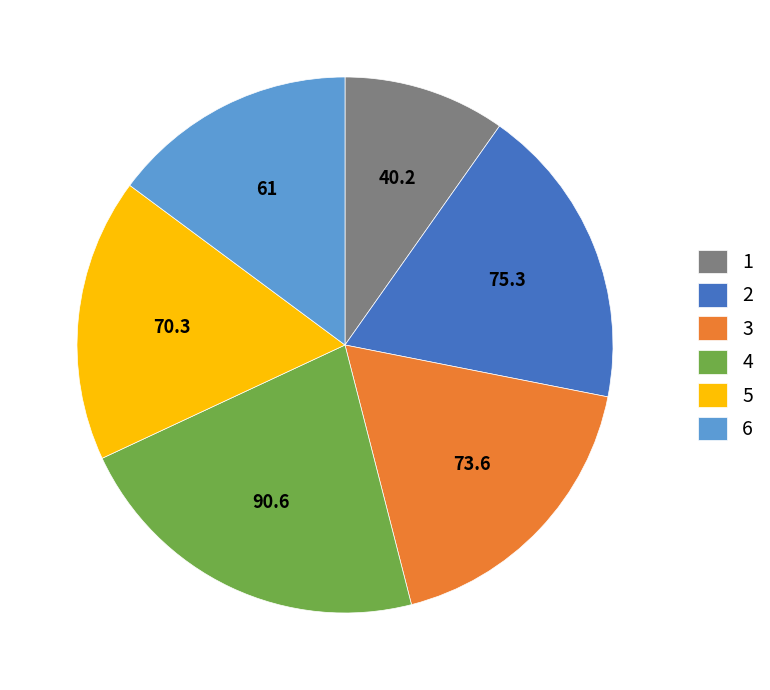

Count the number of slices in the pie.

6